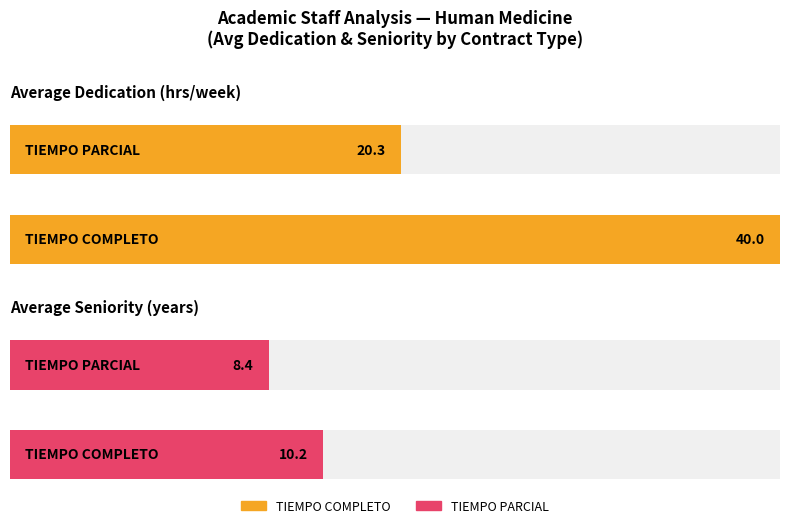

At which label does Average Dedication (hrs) reach its peak?

TIEMPO COMPLETO